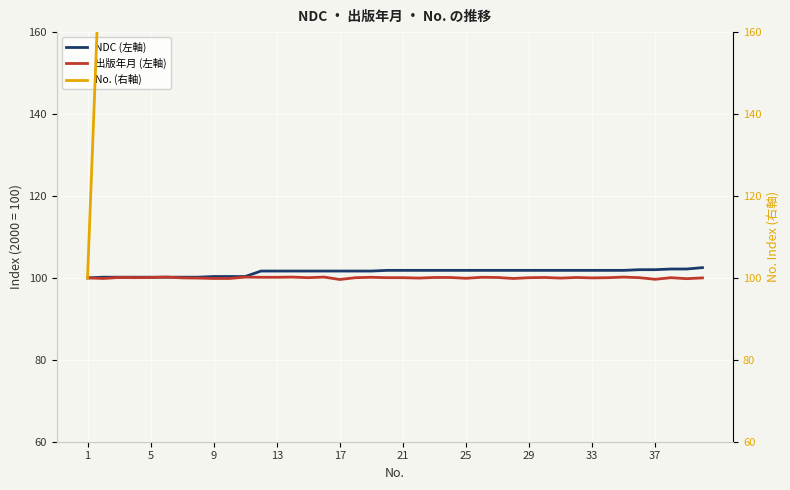

The 出版年月 (左軸) series shows 100.0 at 21. True or false?

True